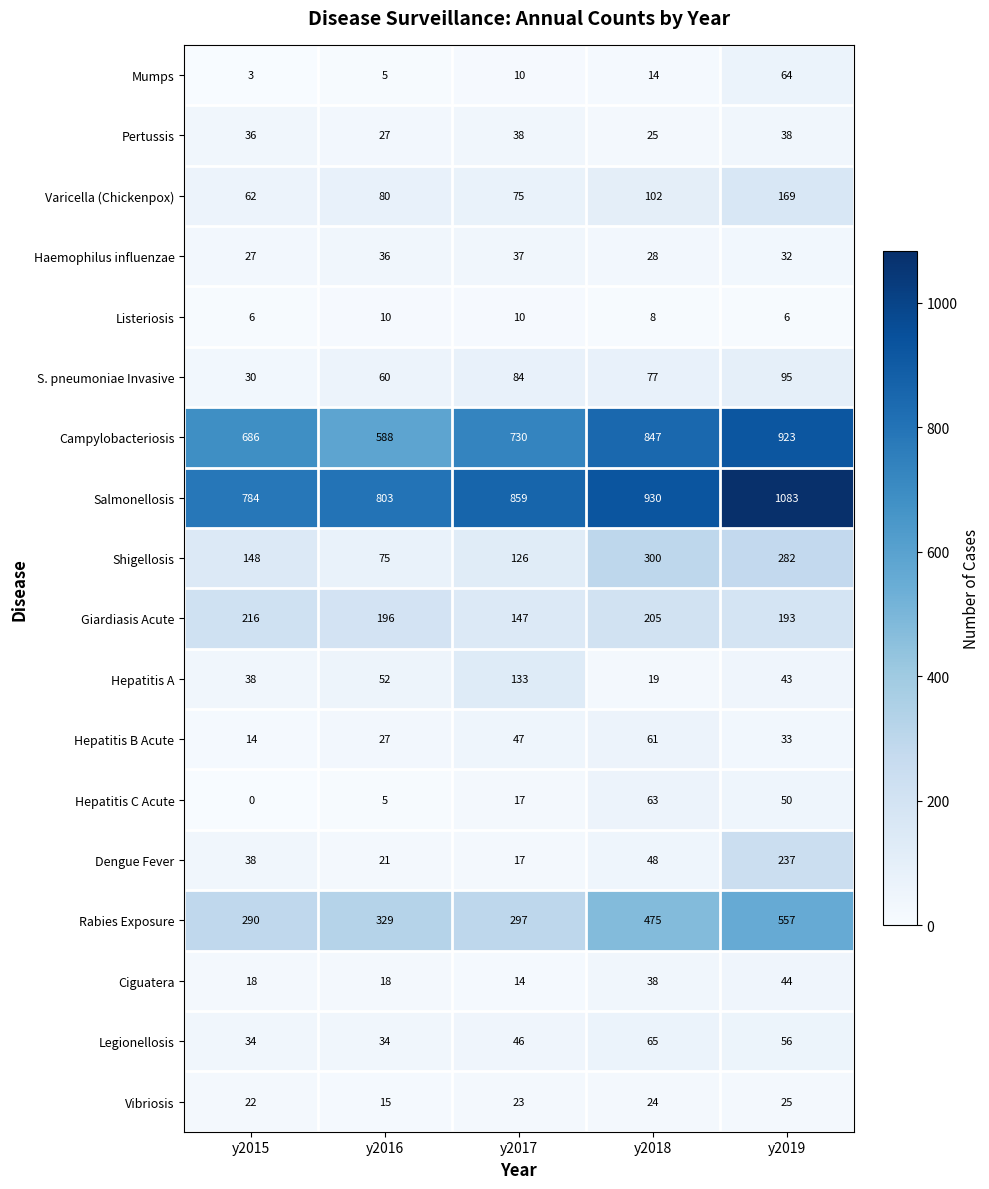

What is the sum of the Hepatitis B Acute values at y2019 and y2017?

80